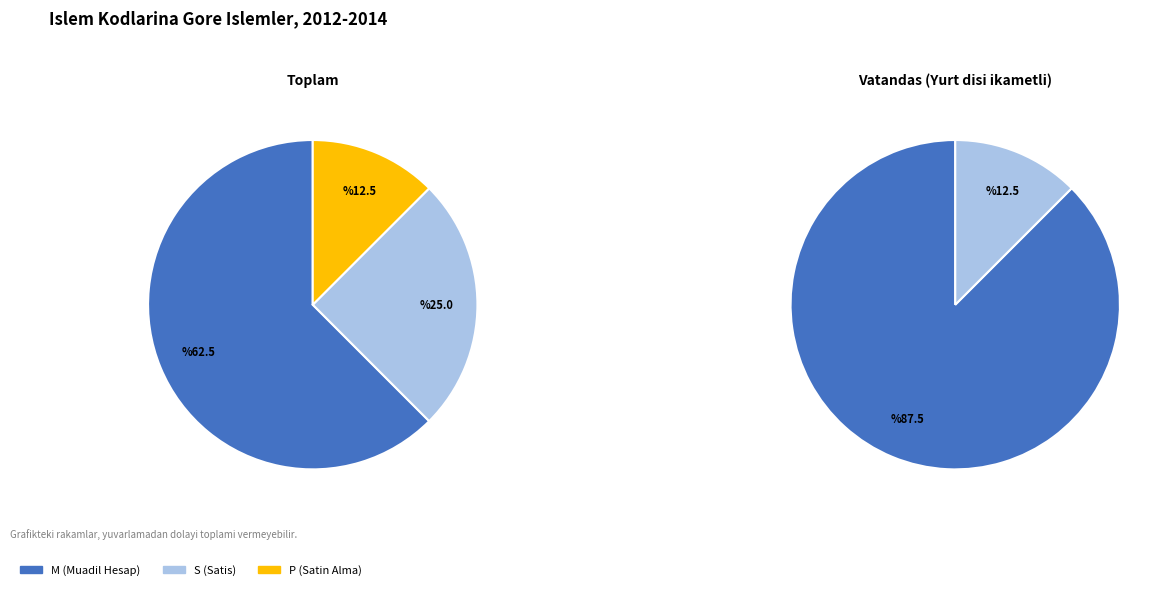

Is 131 the majority of the pie?

No